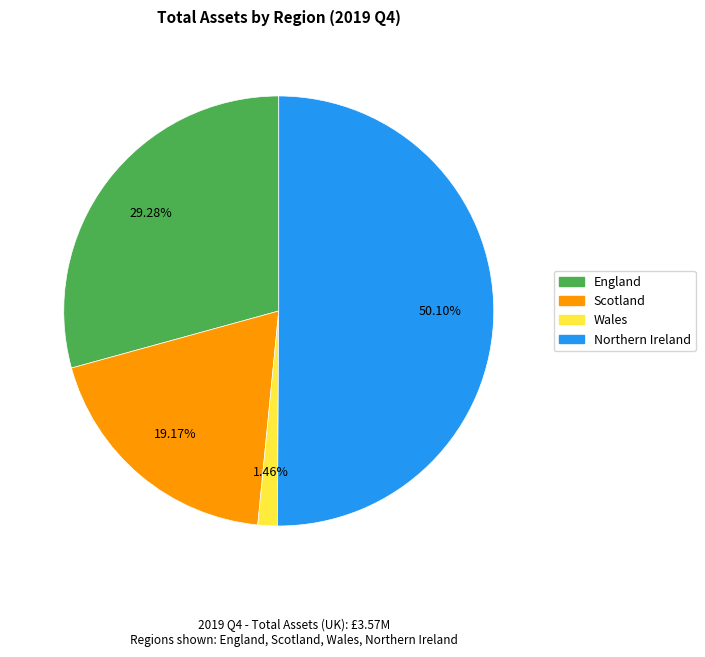

Which category accounts for the majority?

Northern Ireland